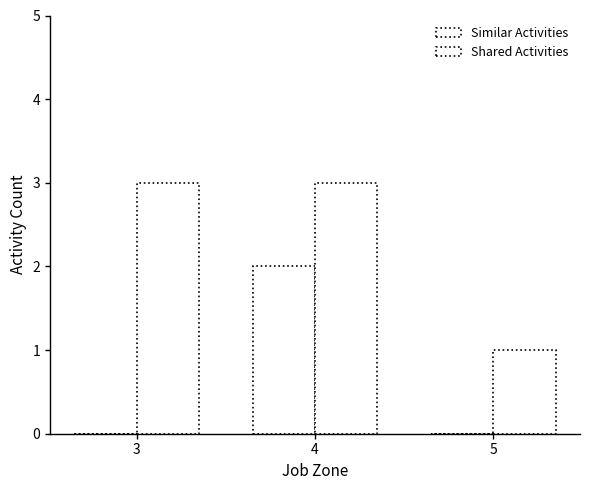

Which series has the largest range (max minus min)?

Similar Activities